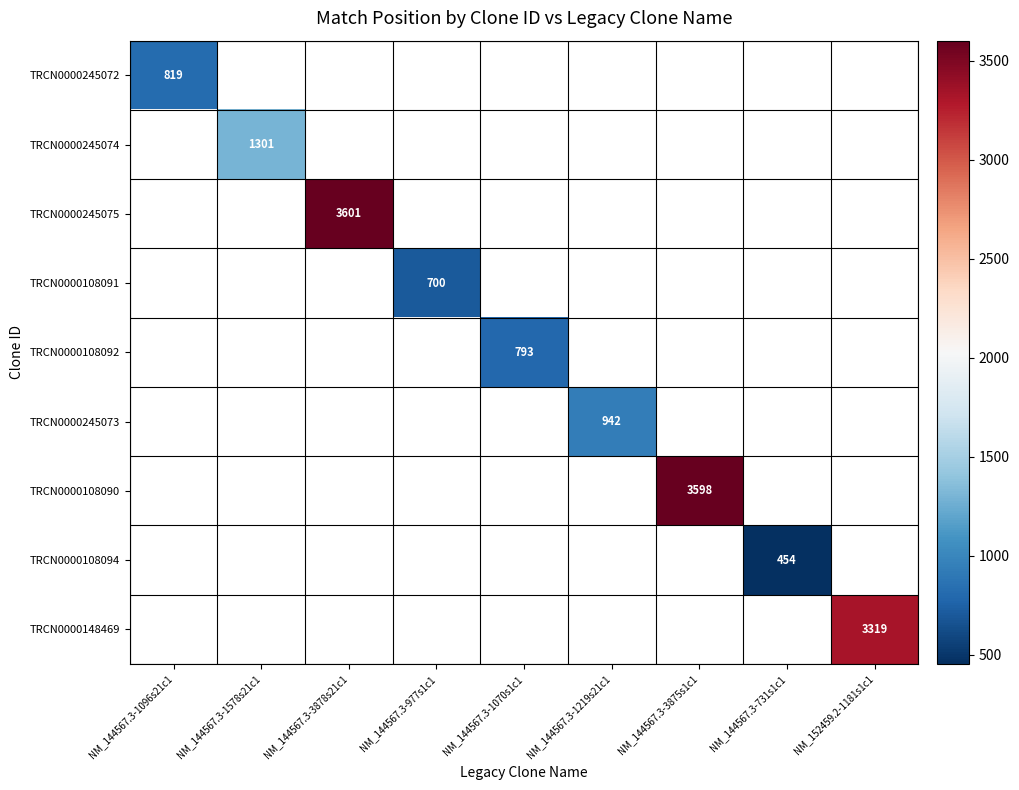

Is the value of TRCN0000108094 at NM_144567.3-3878s21c1 greater than the value of TRCN0000108092 at NM_144567.3-977s1c1?

No